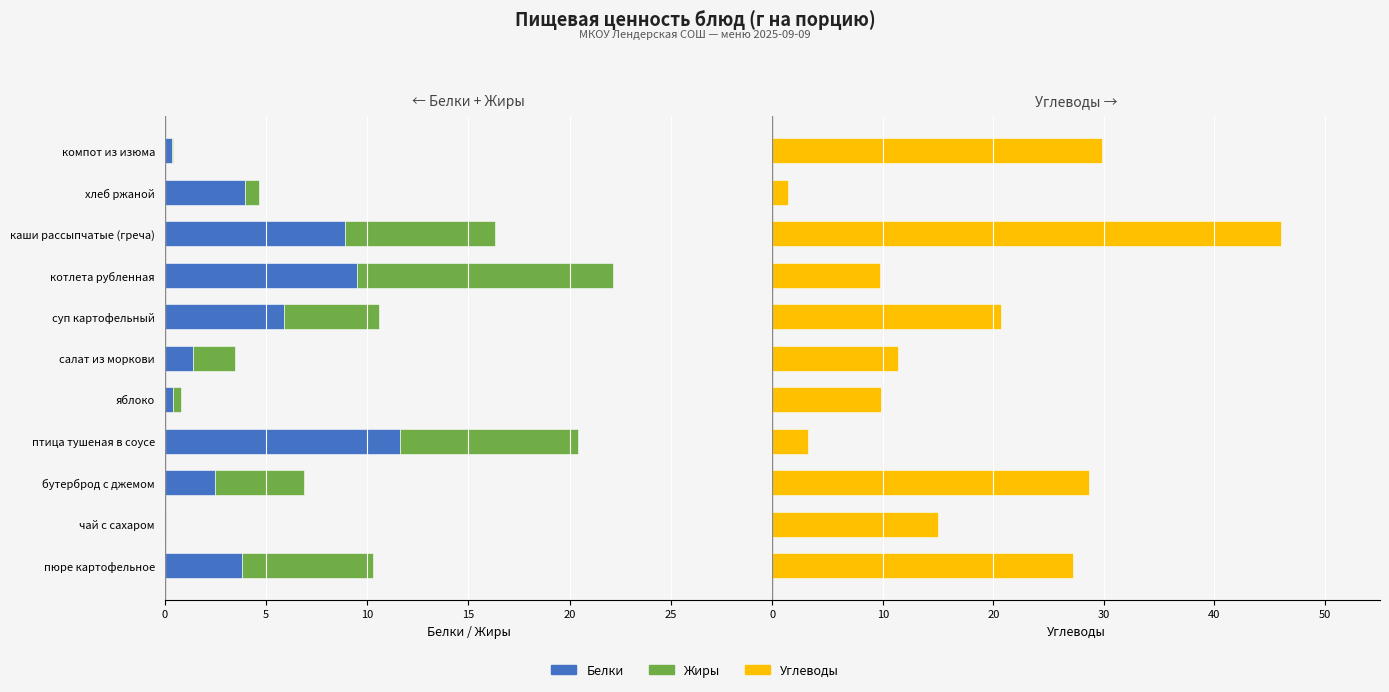

Is the value of Углеводы at пюре картофельное greater than the value of Белки at пюре картофельное?

Yes